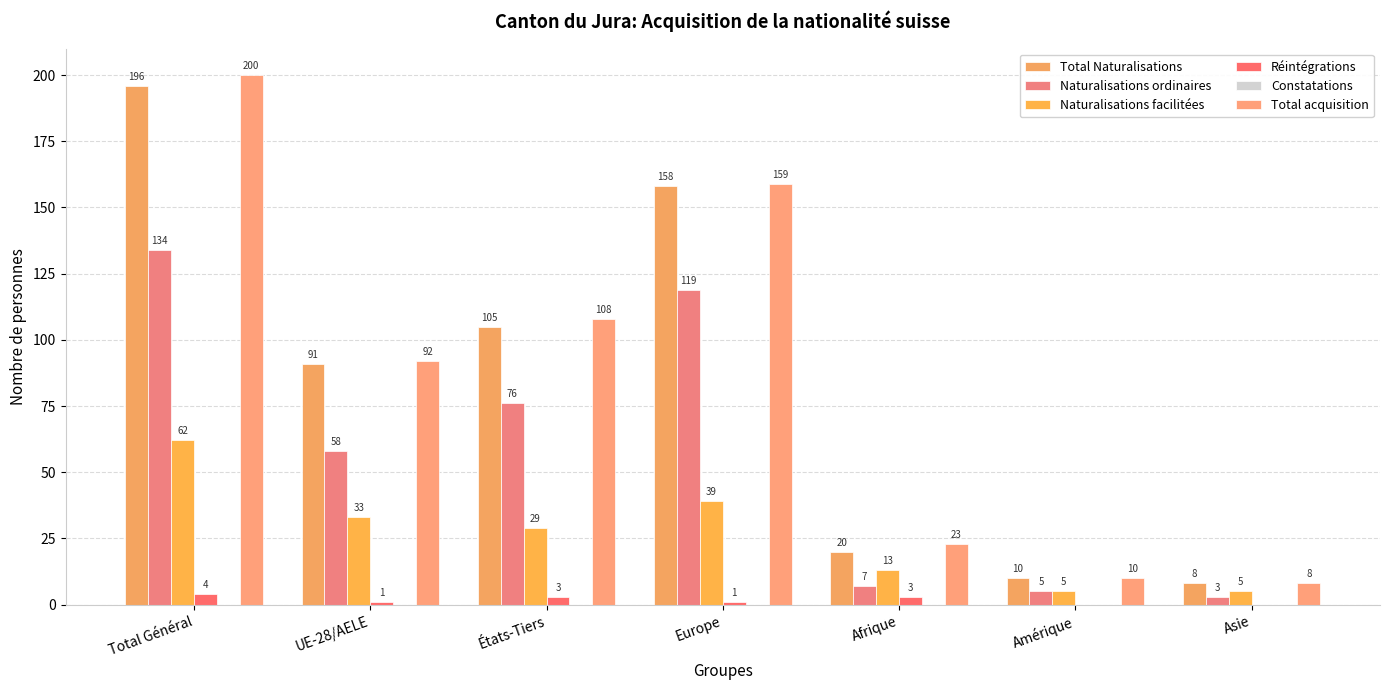

Reading left to right, extract all data points from this chart.

Total Naturalisations: 196	91	105	158	20	10	8
Naturalisations ordinaires: 134	58	76	119	7	5	3
Naturalisations facilitées: 62	33	29	39	13	5	5
Réintégrations: 4	1	3	1	3	0	0
Constatations: 0	0	0	0	0	0	0
Total acquisition: 200	92	108	159	23	10	8